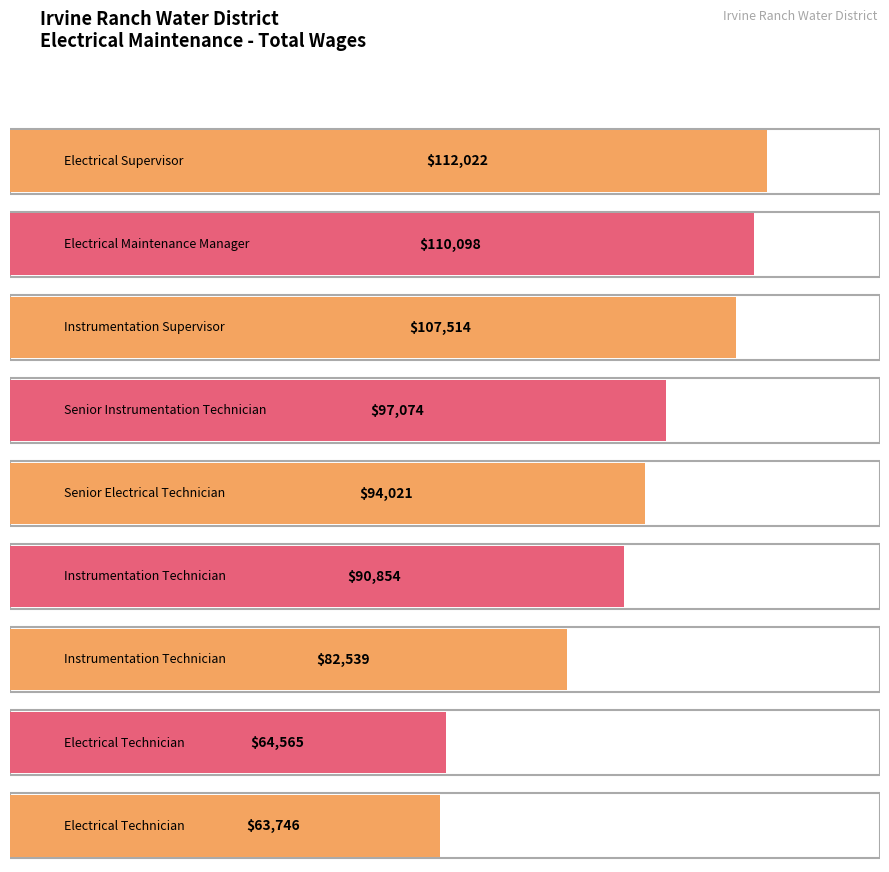

What is the smallest value displayed?

63746